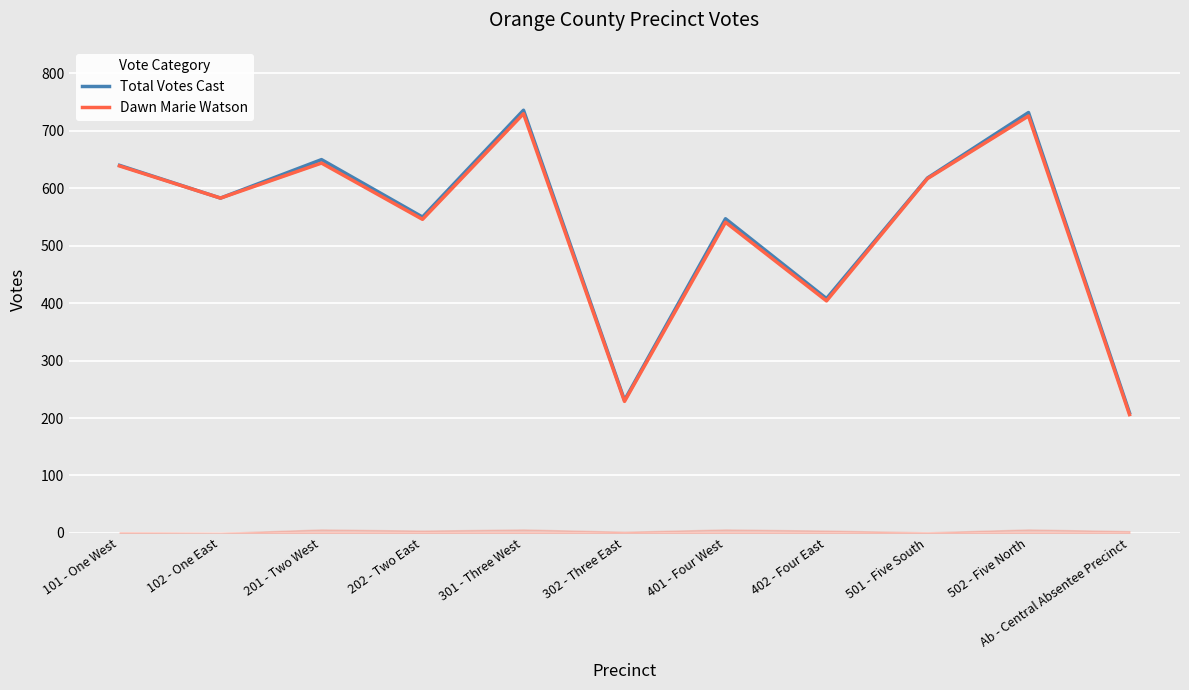

How many lines are shown in the chart?

2